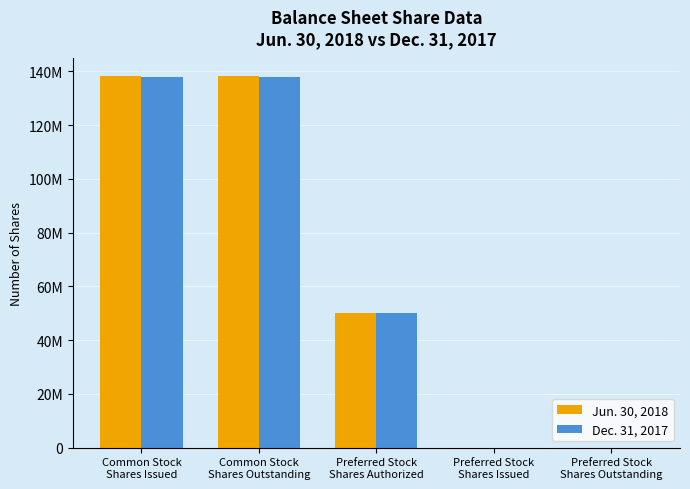

At which label does Dec. 31, 2017 first exceed 50000000?

Common Stock
Shares Issued